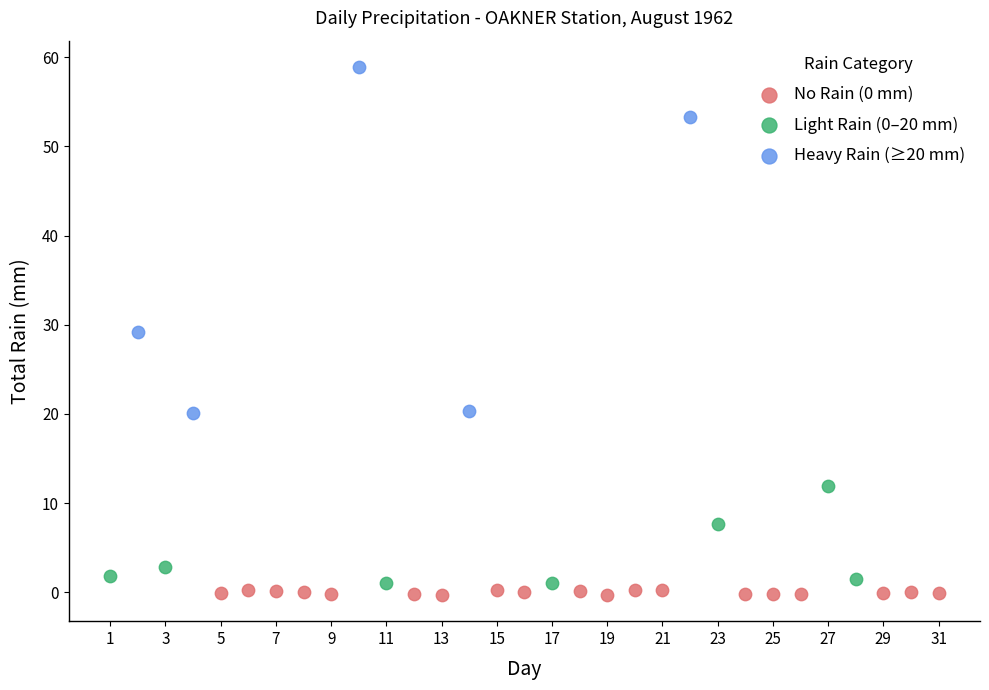

Which series reaches the maximum Y coordinate?

Heavy Rain (≥20 mm)